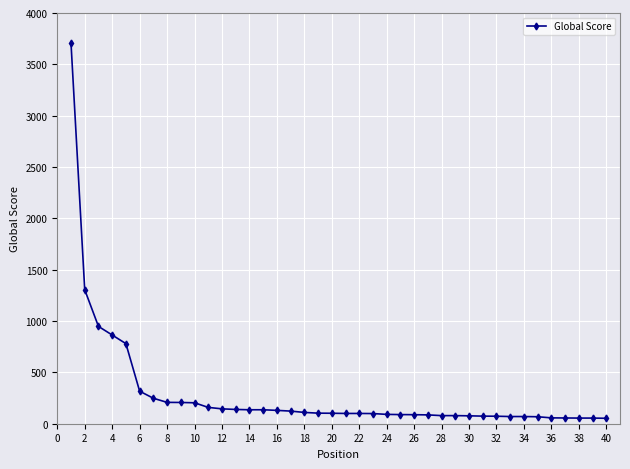

What is the minimum value shown in the chart?

53